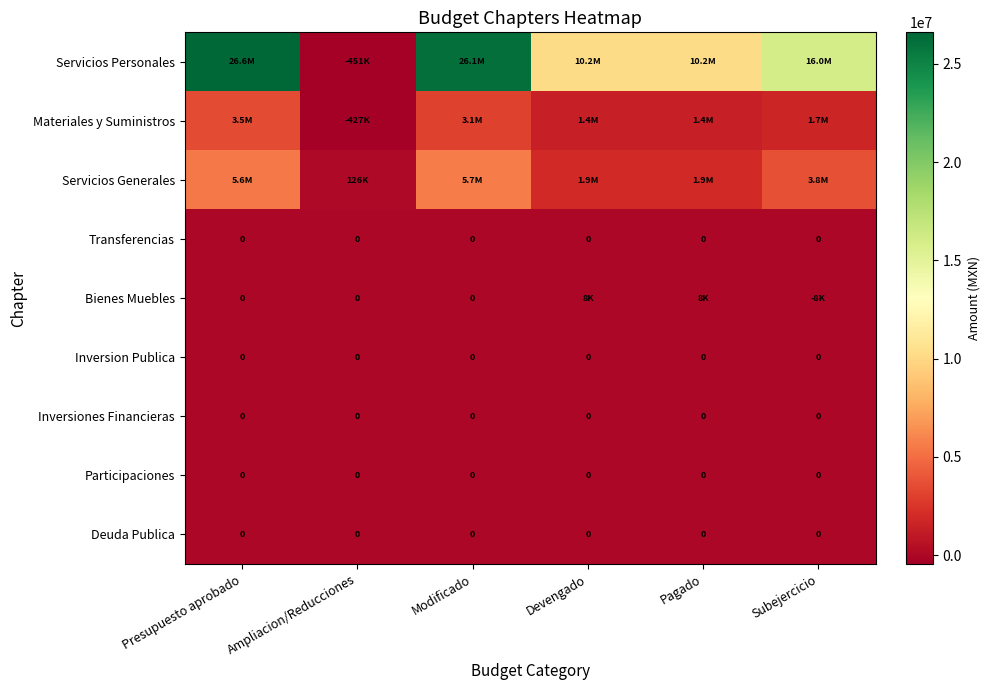

Rank the series by their maximum value, from lowest to highest.

Transferencias, Inversion Publica, Inversiones Financieras, Participaciones, Deuda Publica, Bienes Muebles, Materiales y Suministros, Servicios Generales, Servicios Personales